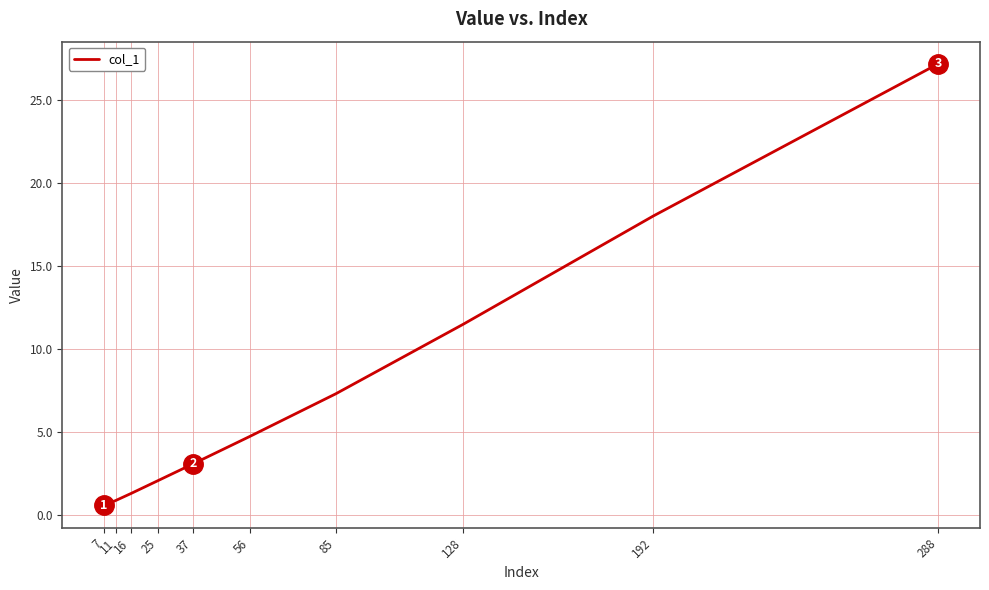

What is the ratio of the value at 128 to the value at 288?

0.4